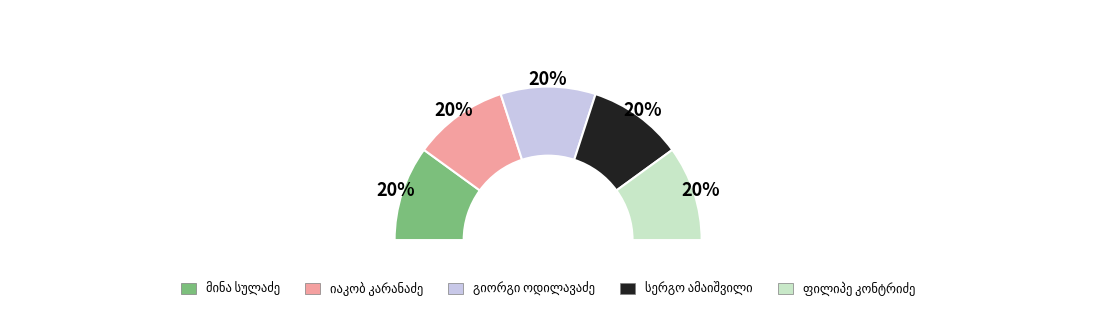

How many segments does this pie chart have?

5